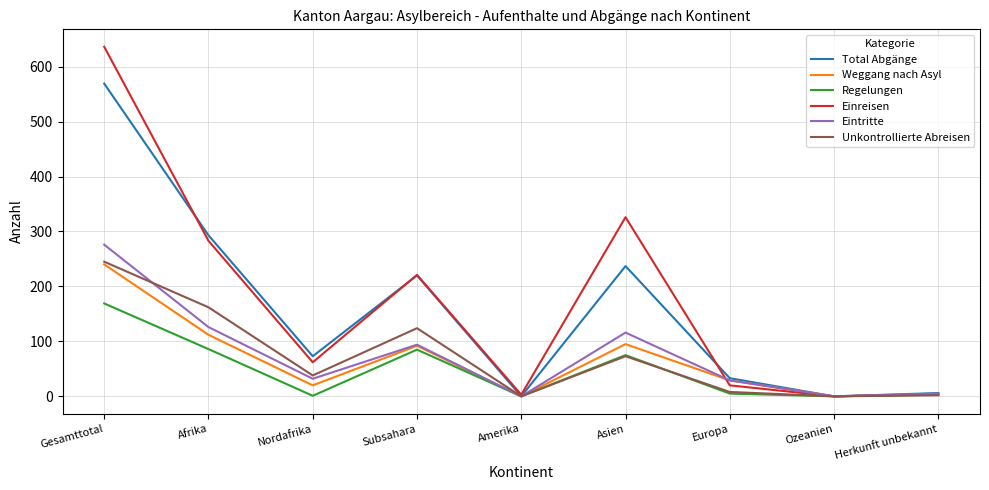

Which series has the largest total across all categories?

Einreisen